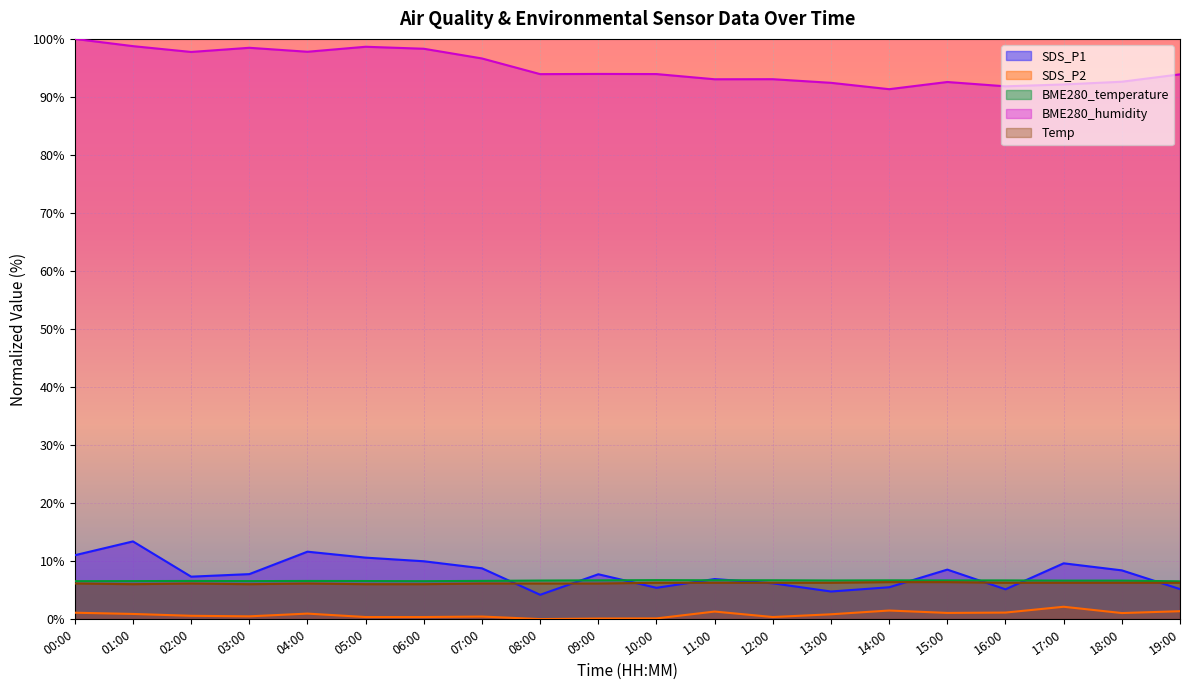

Does the chart display data point markers on the line(s)?

No